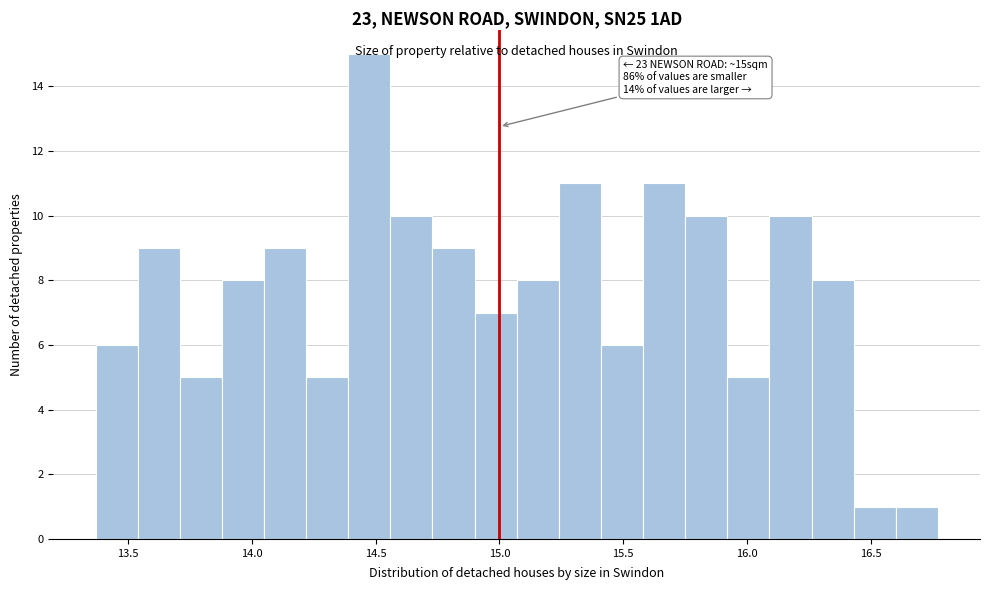

Around what value on the x-axis is the tallest bar? Give the approximate position of its centre, as read against the axis.

14.50